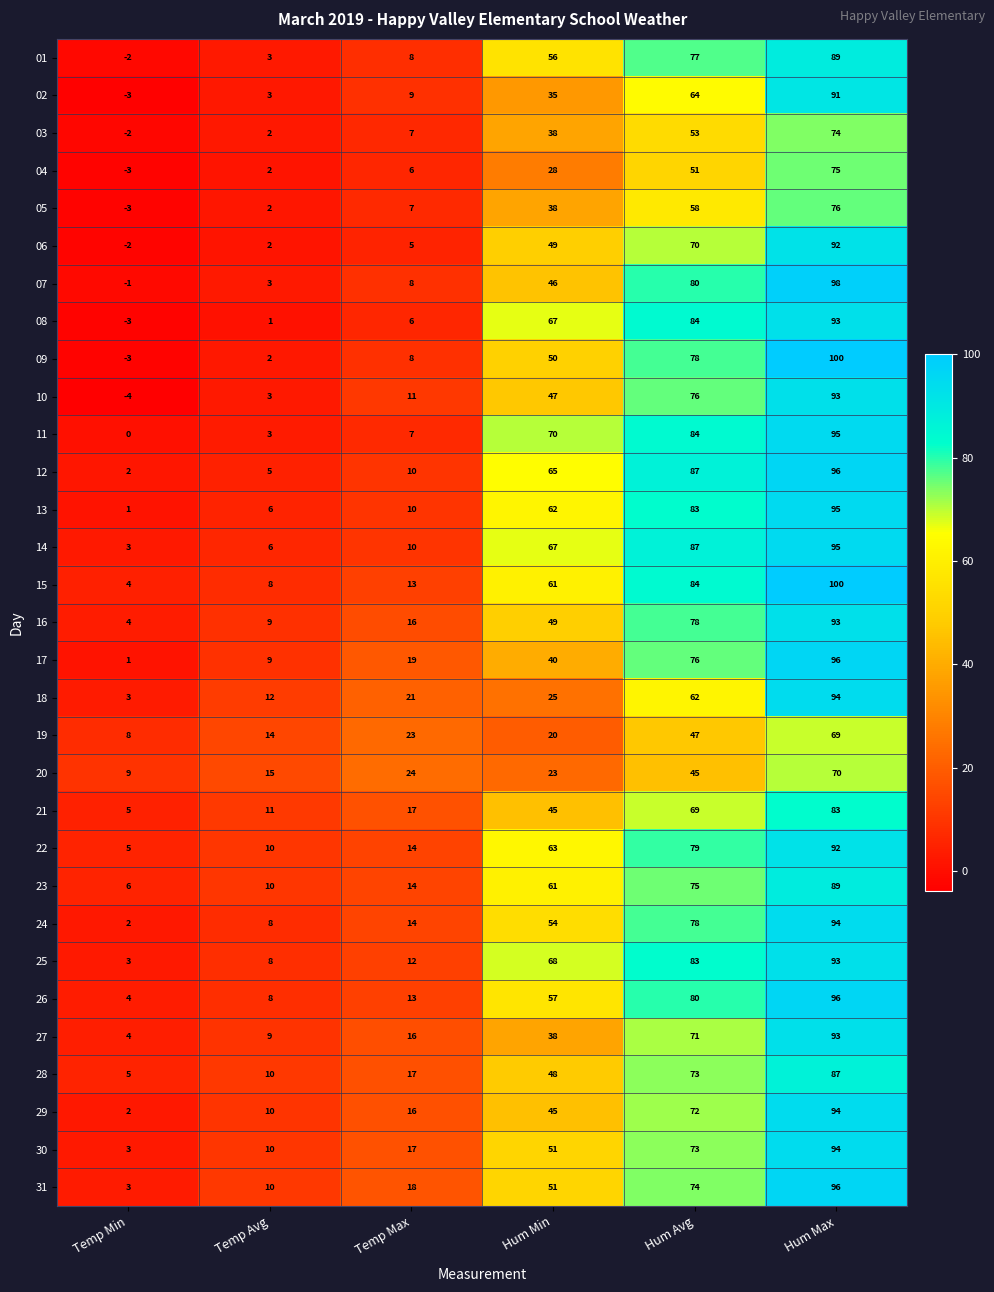

What is the difference between the second highest and second lowest values in the 30 series?

63